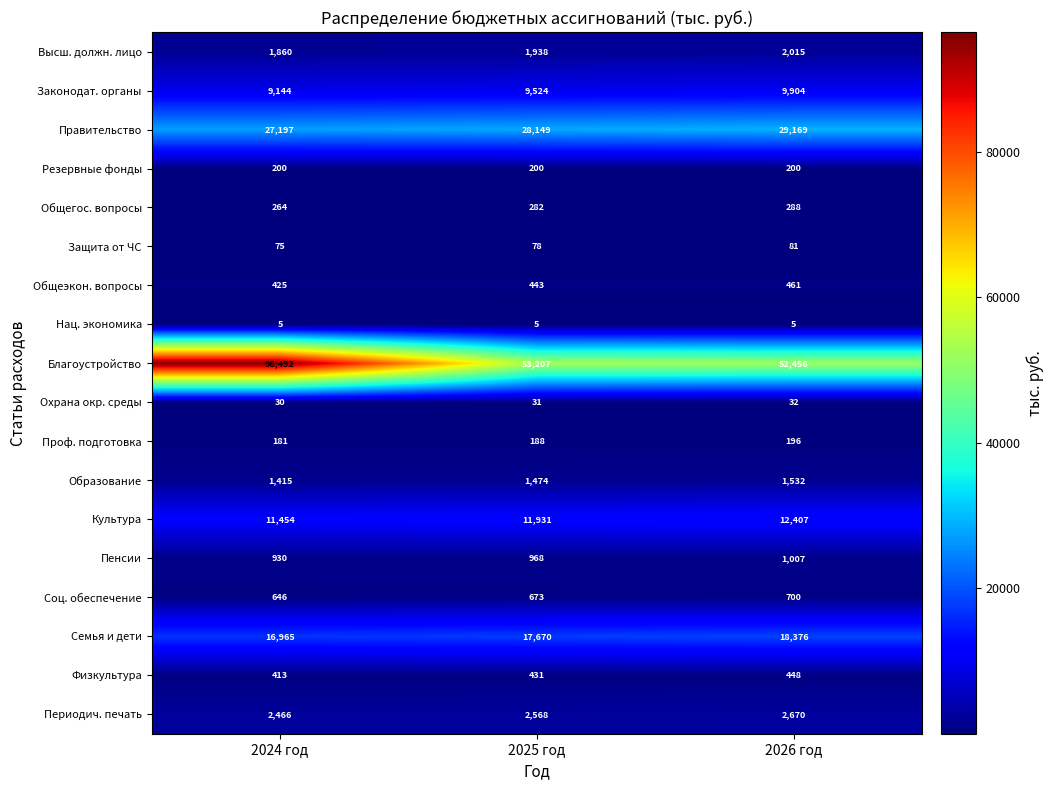

Between 2025 год and 2026 год, which series saw the biggest shift?

Правительство